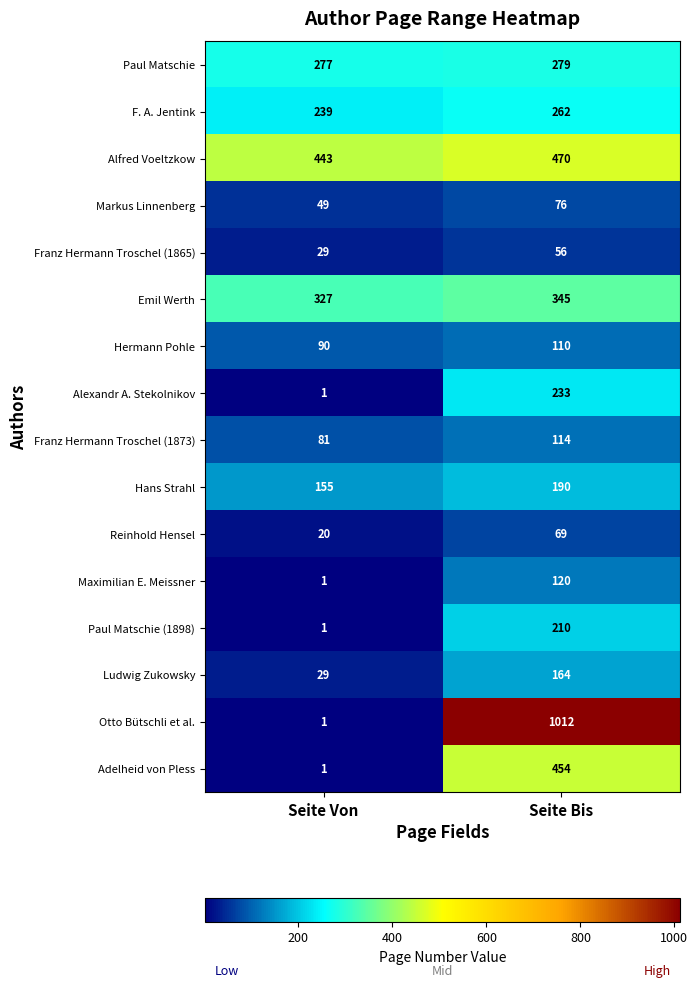

What is the difference between the Alfred Voeltzkow values at Seite Bis and Seite Von?

27